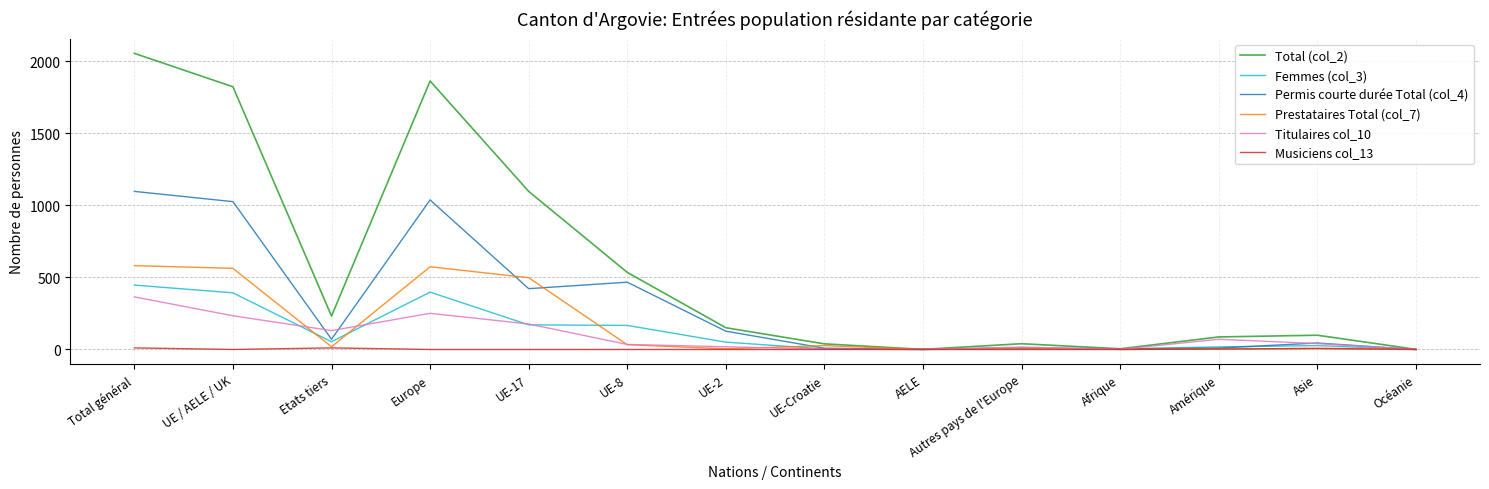

Count the number of categories in the chart.

14